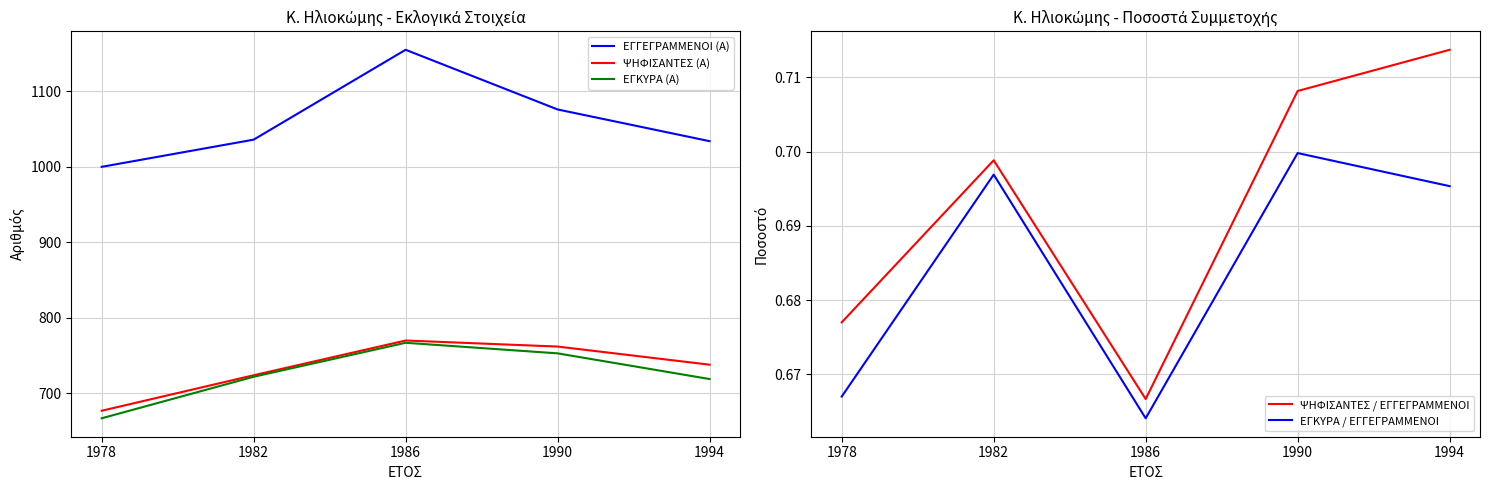

What is the total value across all series at 1982?

2483.4